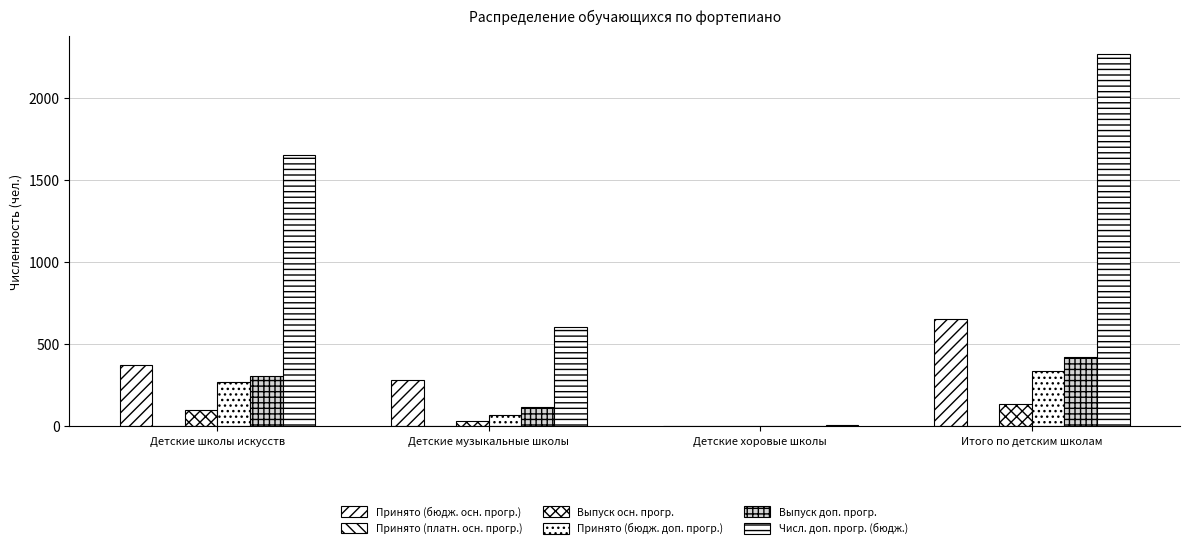

How many groups of bars are there?

4